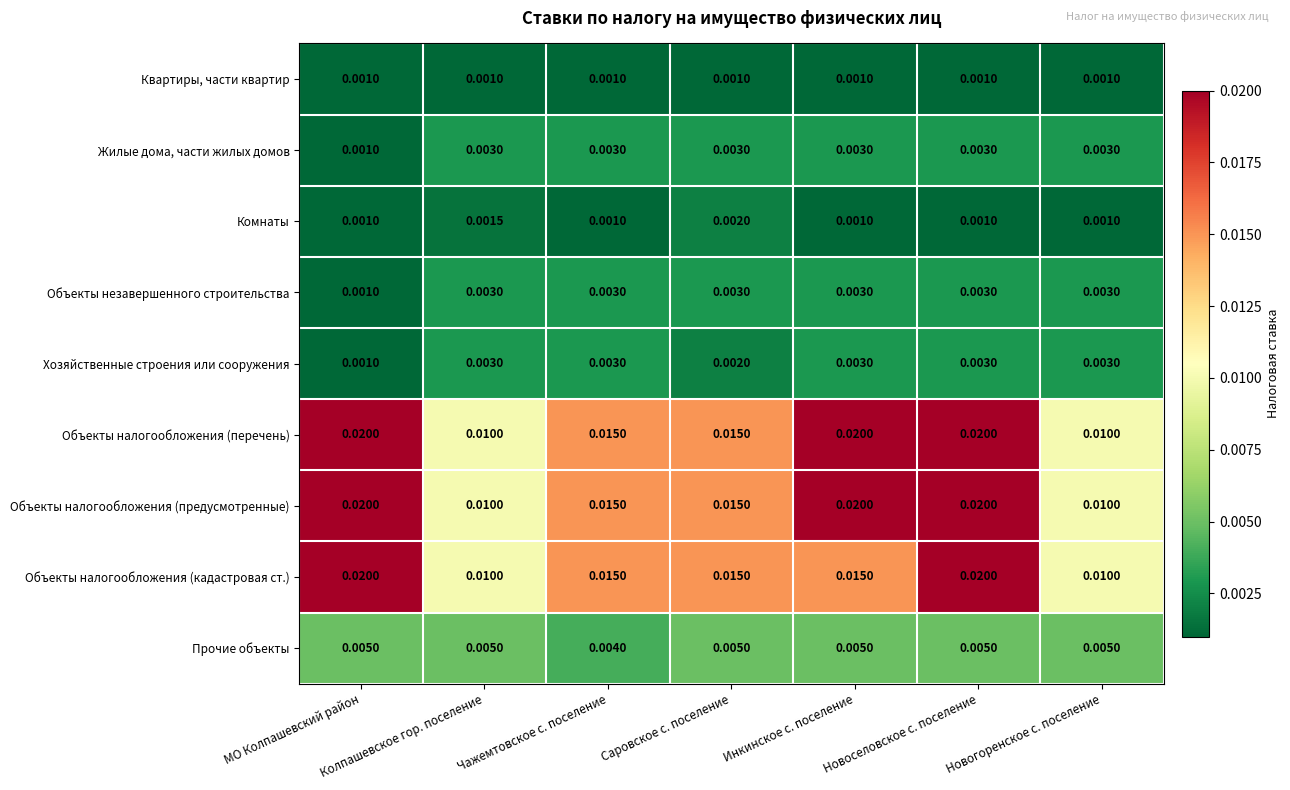

At which category is the sum across all series the highest?

Новоселовское с. поселение